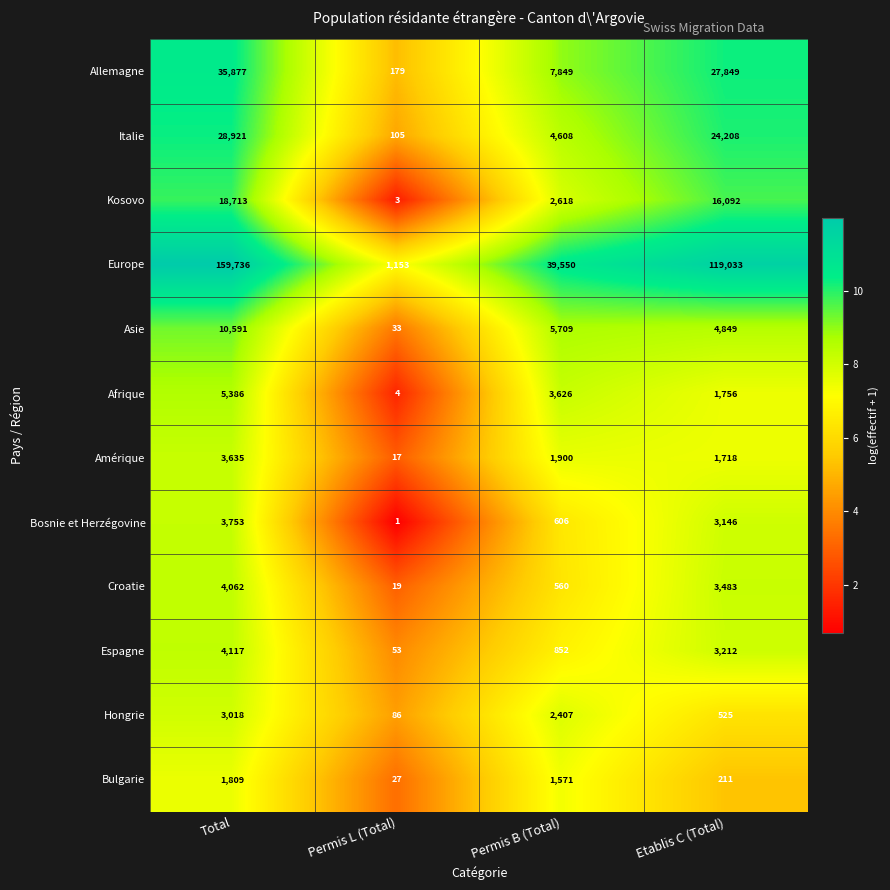

At which category is the sum across all series the highest?

Total